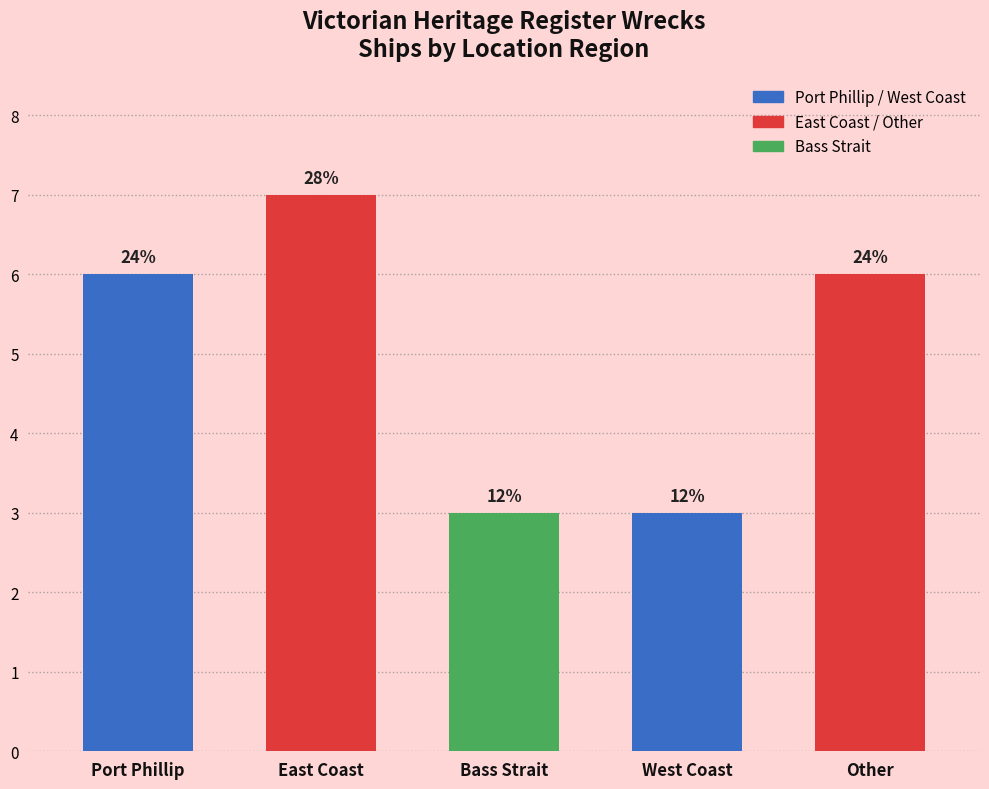

How many bars are there in total?

5